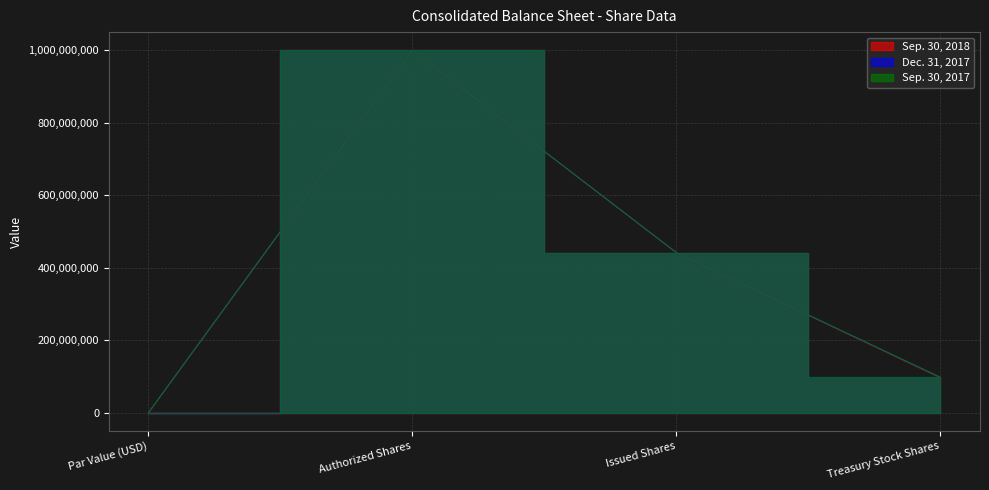

Rank the series by their maximum value, from highest to lowest.

Sep. 30, 2018, Dec. 31, 2017, Sep. 30, 2017